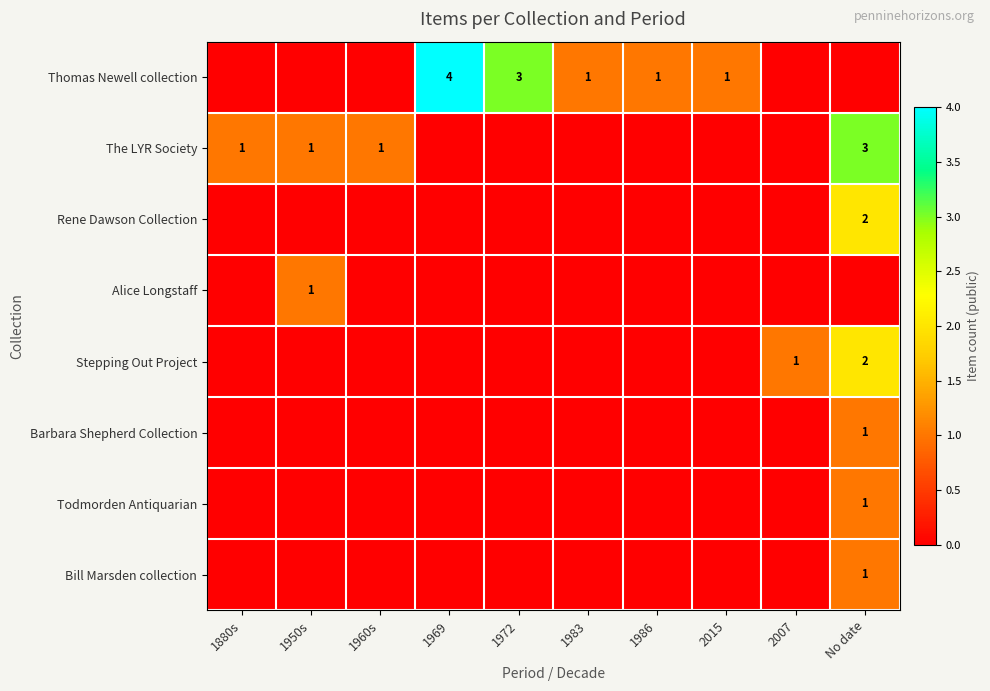

List the series in order of their peak value, lowest first.

Alice Longstaff, Barbara Shepherd Collection, Todmorden Antiquarian, Bill Marsden collection, Rene Dawson Collection, Stepping Out Project, The LYR Society, Thomas Newell collection